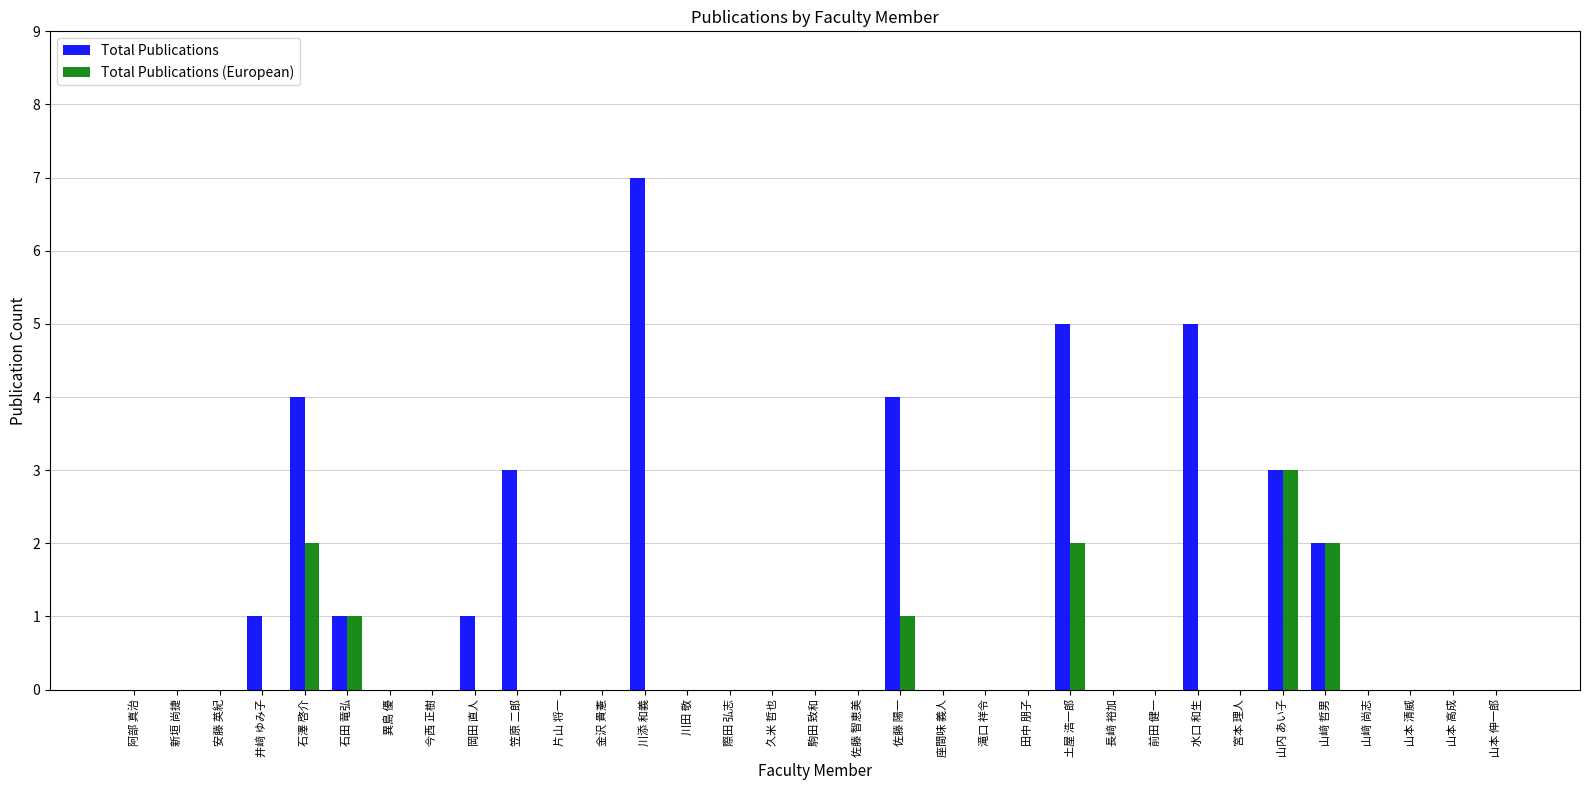

What is the sum of all Total Publications values?

36